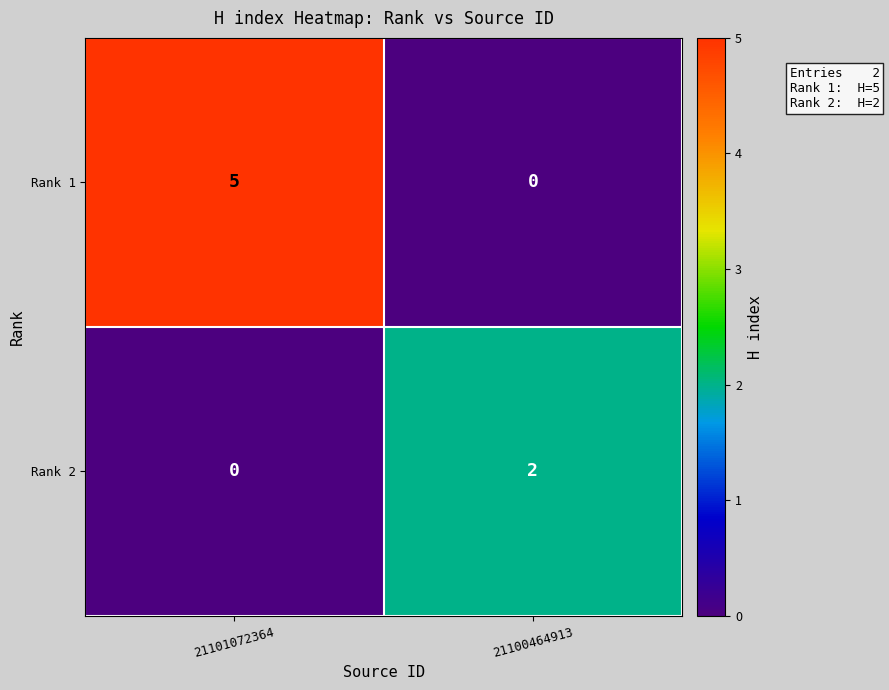

What is the sum of all Rank 1 values?

5